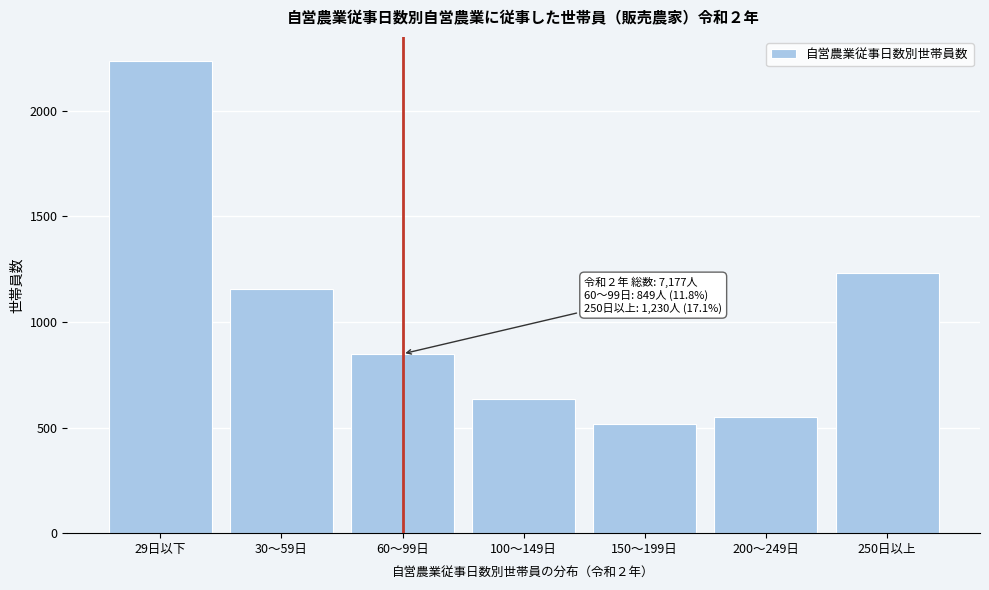

Reading left to right, transcribe all the data shown in this chart.

29日以下=2238	30～59日=1157	60～99日=849	100～149日=635	150～199日=518	200～249日=550	250日以上=1230